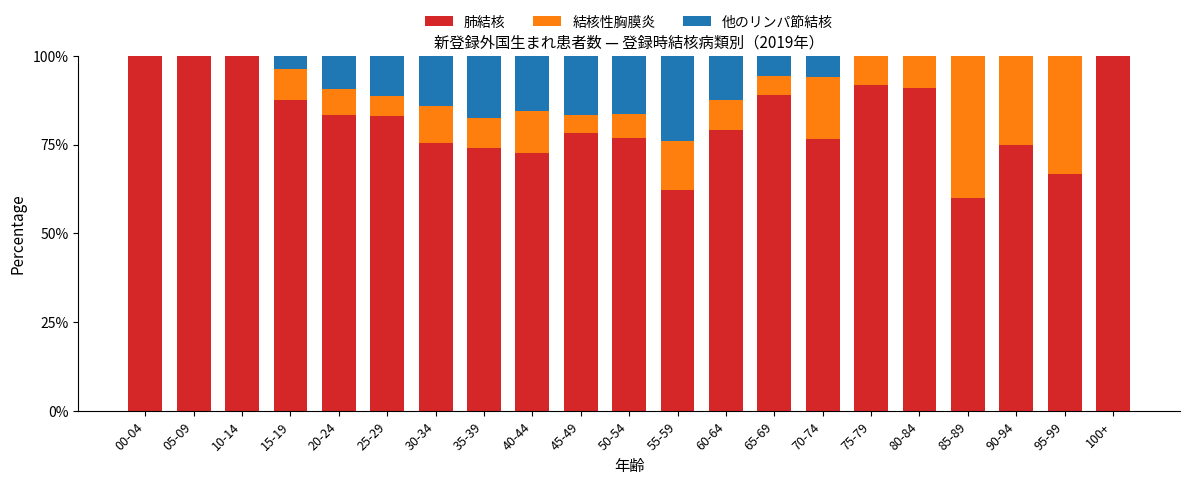

The value of 肺結核 at 85-89 is 60.0. True or false?

True